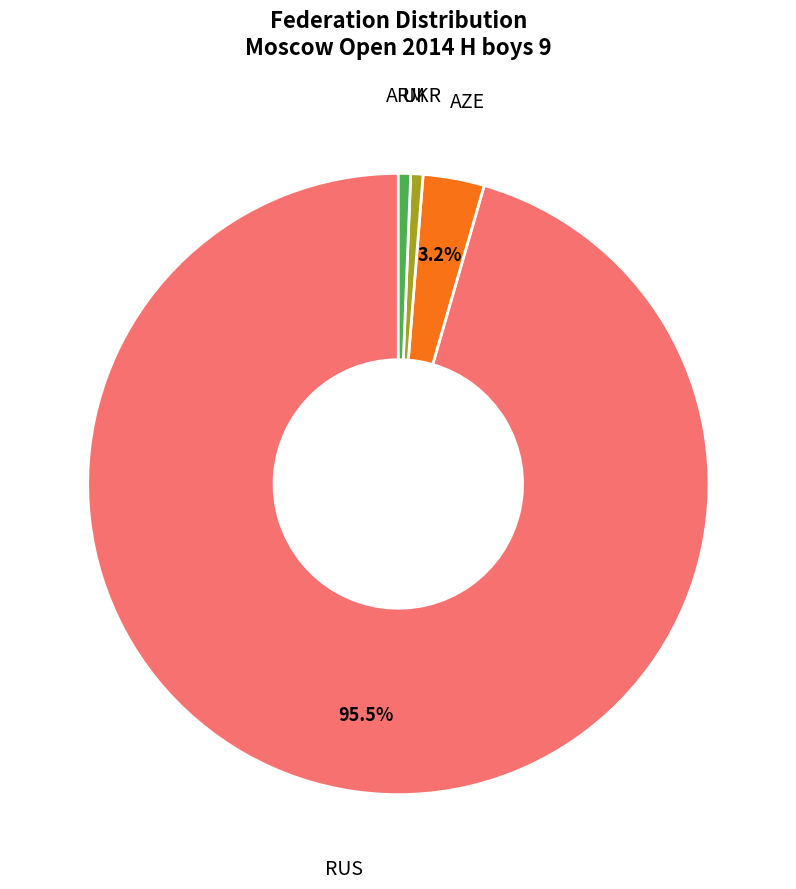

Is there a majority slice in this chart?

Yes